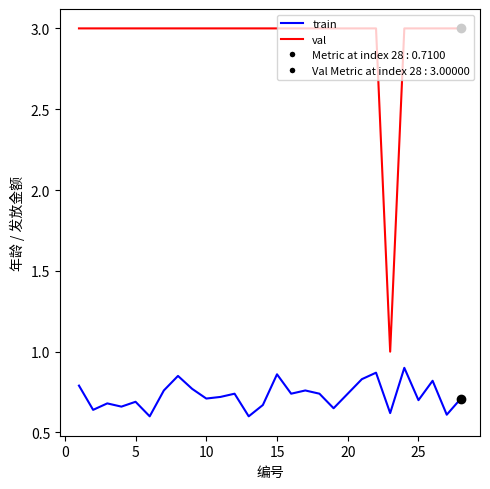

Which series has the largest total across all categories?

val